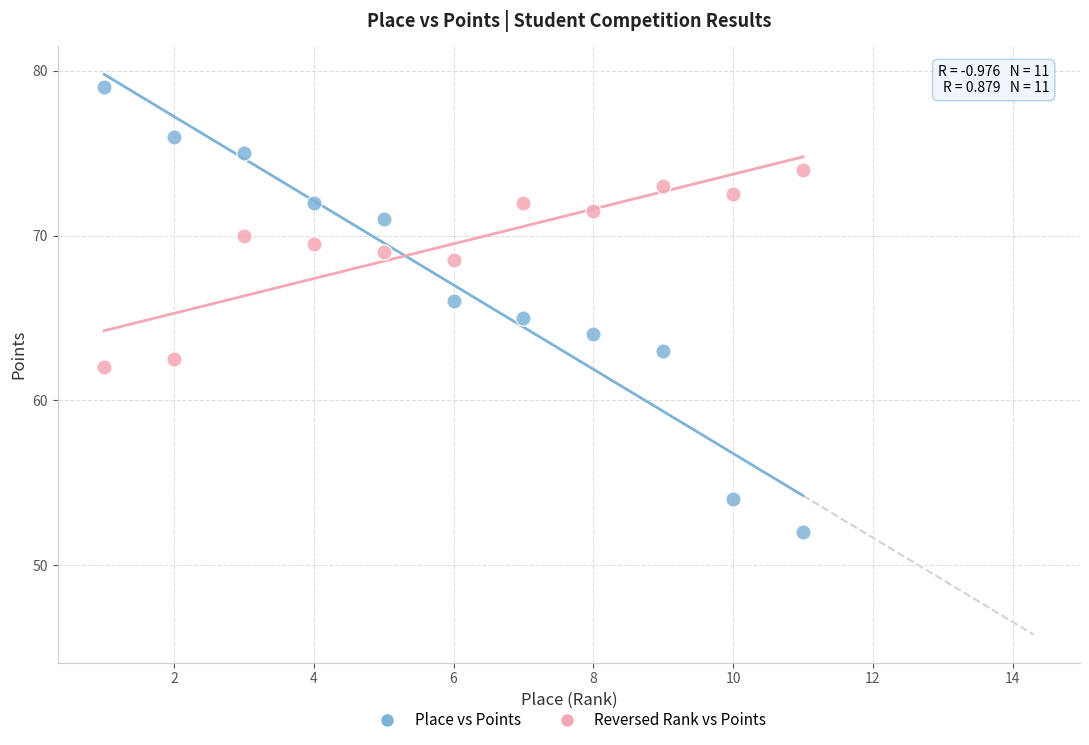

Which series reaches the minimum Y coordinate?

Place vs Points